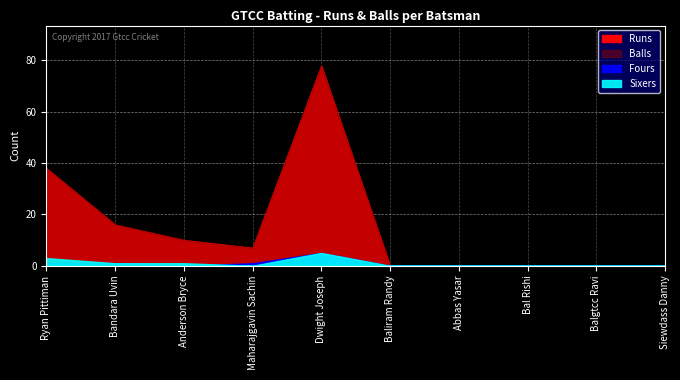

At which category does Sixers reach its first local peak?

Dwight Joseph